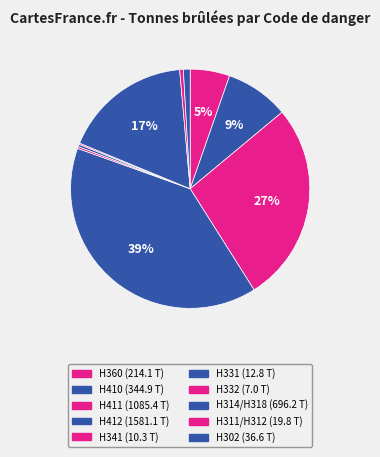

Which has a higher value, H410 or H311/H312?

H410